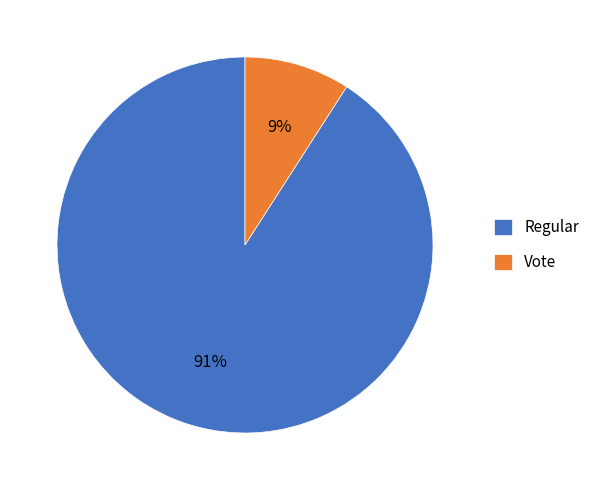

Which has a higher value, Vote or Regular?

Regular